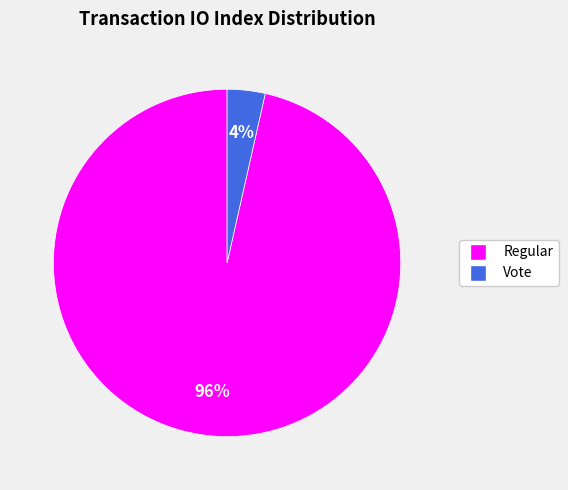

Is there a majority slice in this chart?

Yes